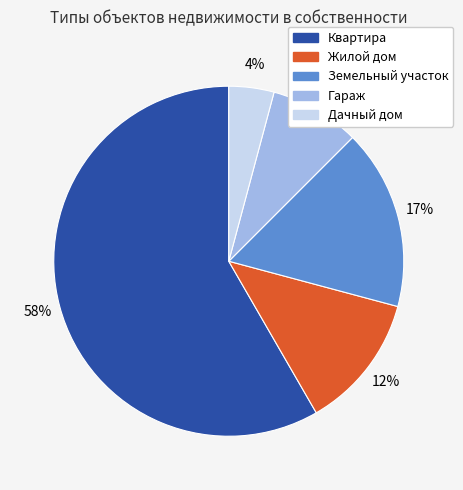

To the nearest percent, what portion does Гараж represent?

8%